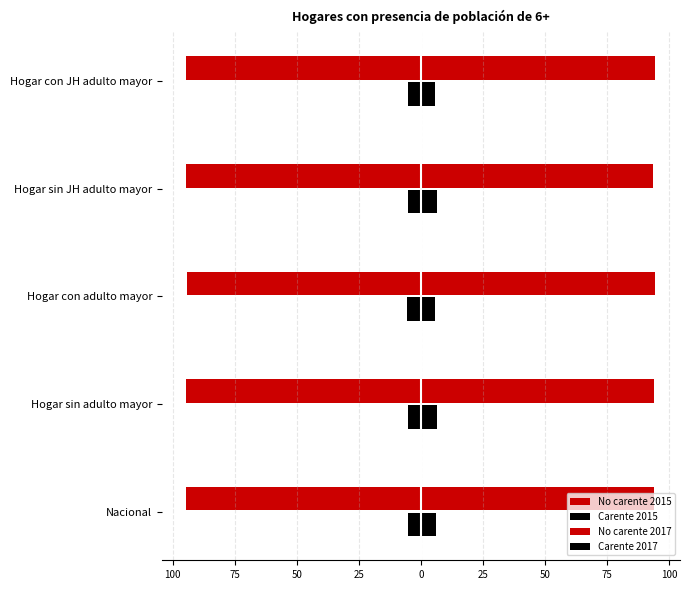

Which series has the largest range (max minus min)?

Carente 2017